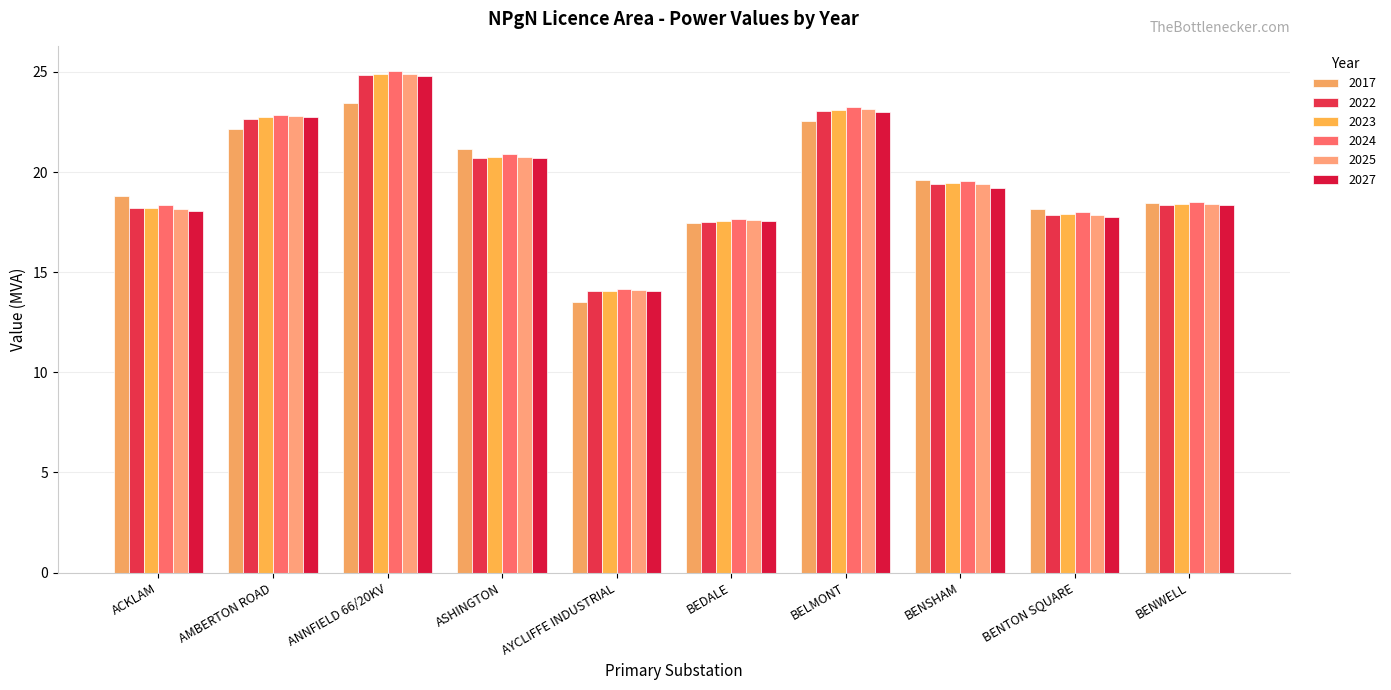

What is the minimum value shown in the chart?

13.5